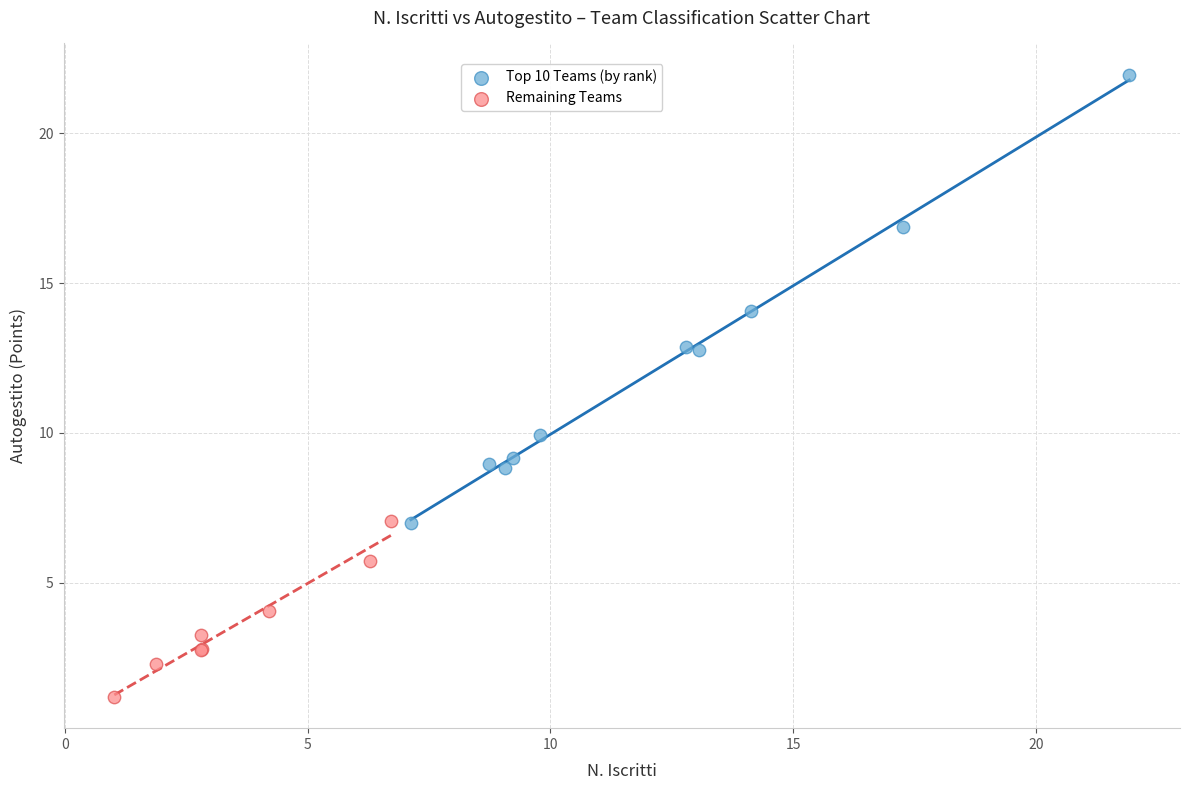

Which series has the largest Y range (max minus min)?

Top 10 Teams (by rank)